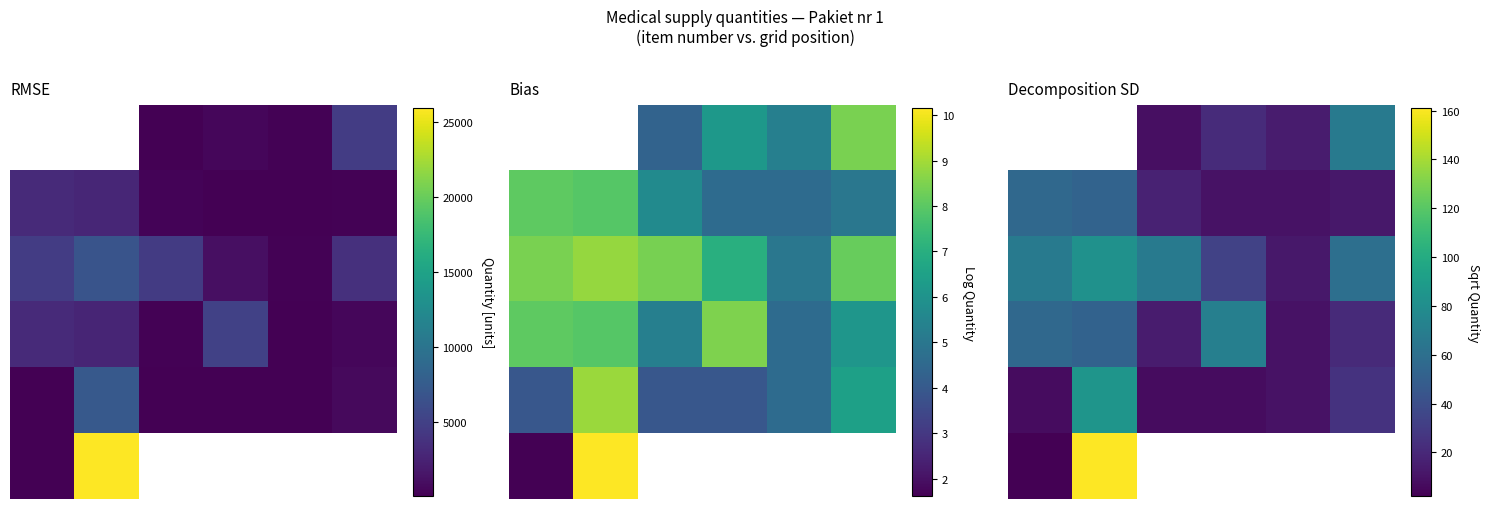

How many values in the 1 series exceed 17?

3